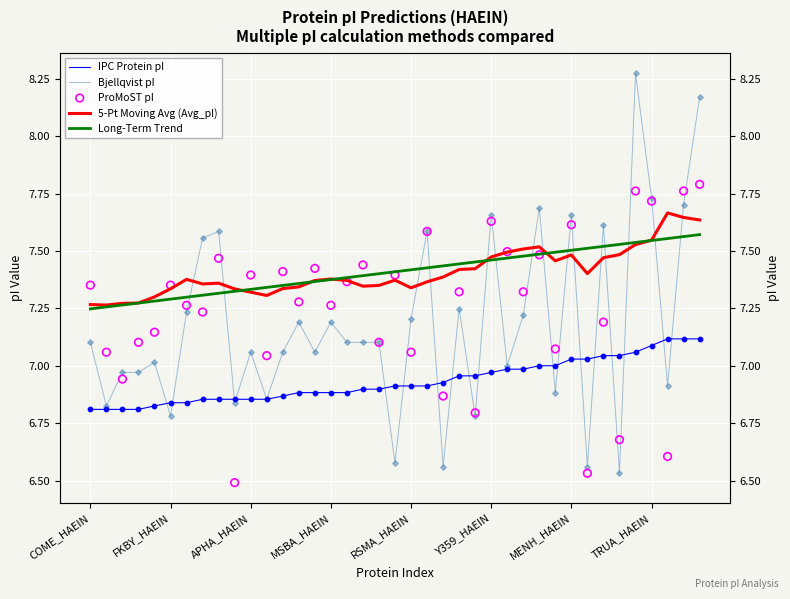

What are all the series names shown in the legend?

IPC Protein pI, Bjellqvist pI, 5-Pt Moving Avg (Avg_pI), Long-Term Trend, ProMoST pI